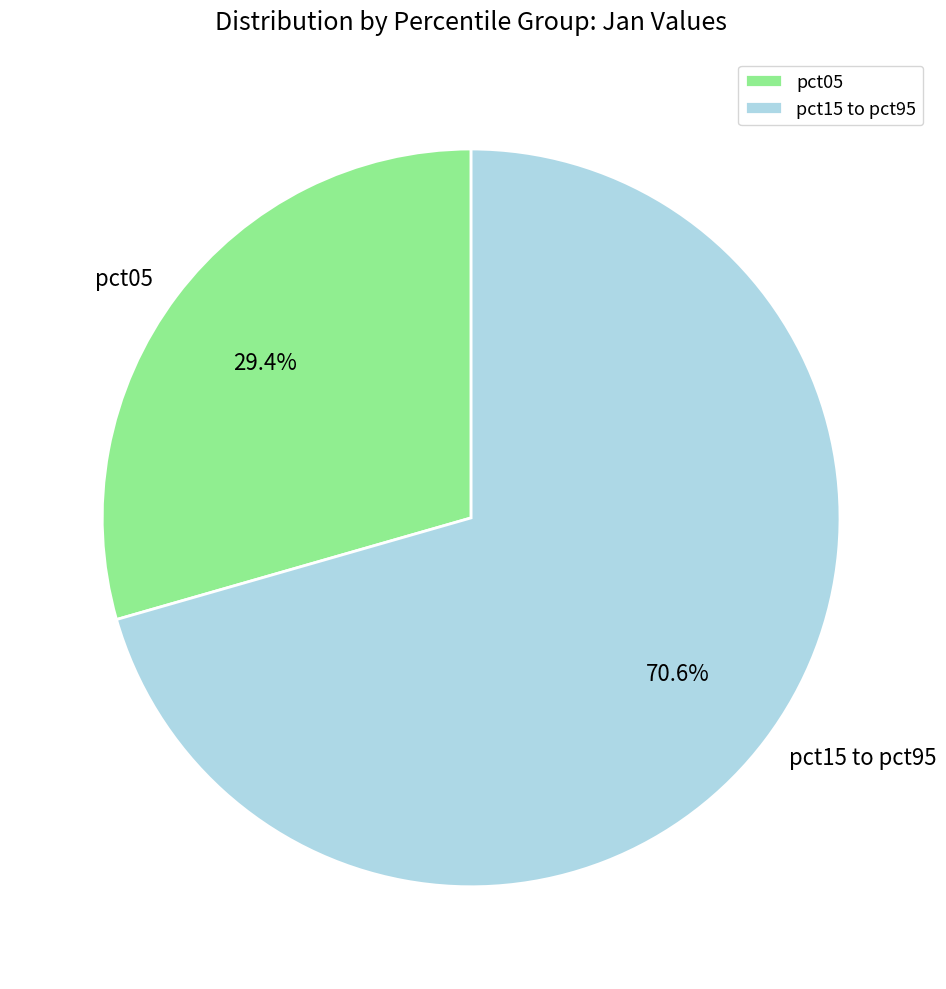

Between pct15 to pct95 and pct05, which is larger?

pct15 to pct95